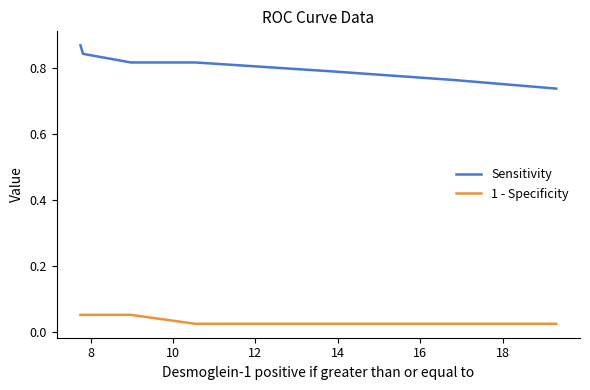

What are all the series names shown in the legend?

Sensitivity, 1 - Specificity